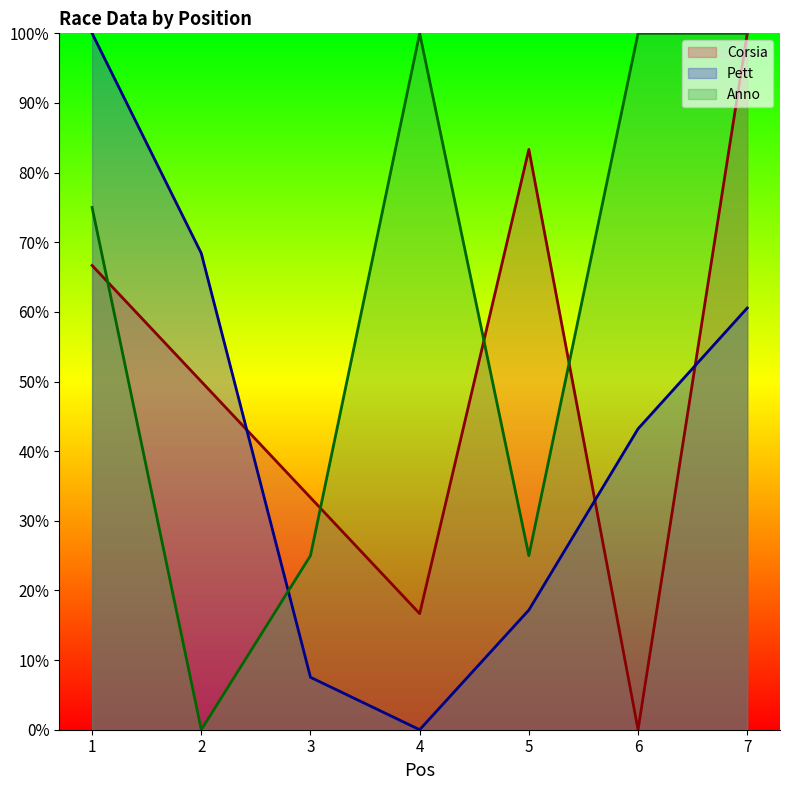

Does the chart have visible grid lines?

No